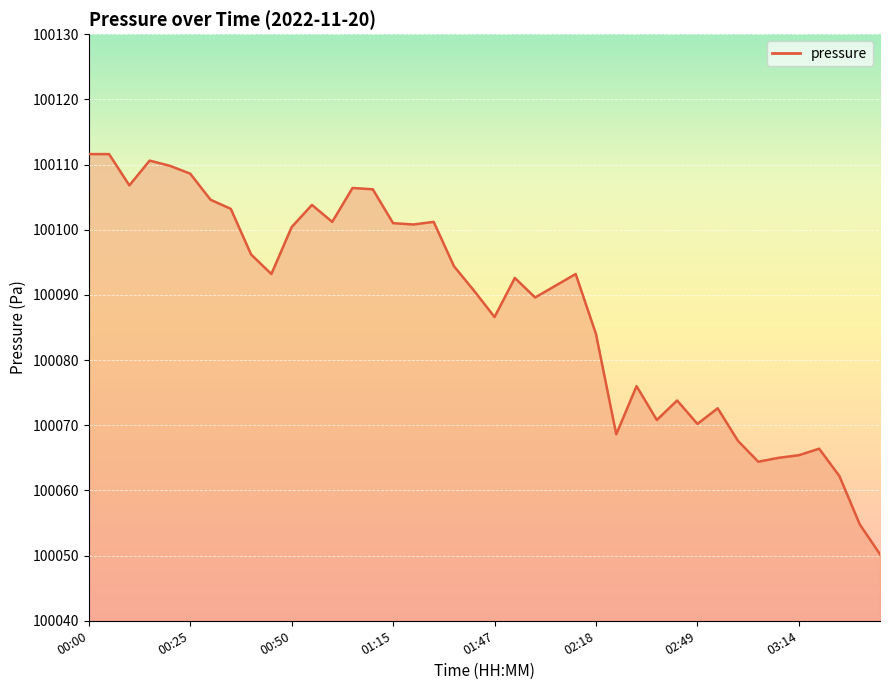

What is the difference between the maximum and minimum values?

61.4